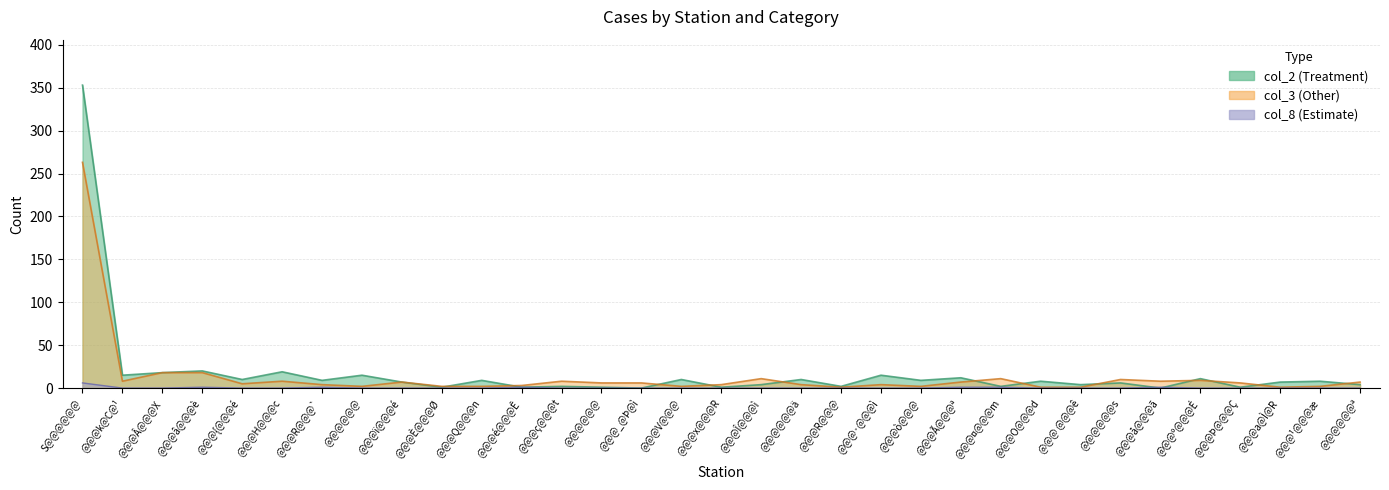

What is the minimum value for col_3?

1